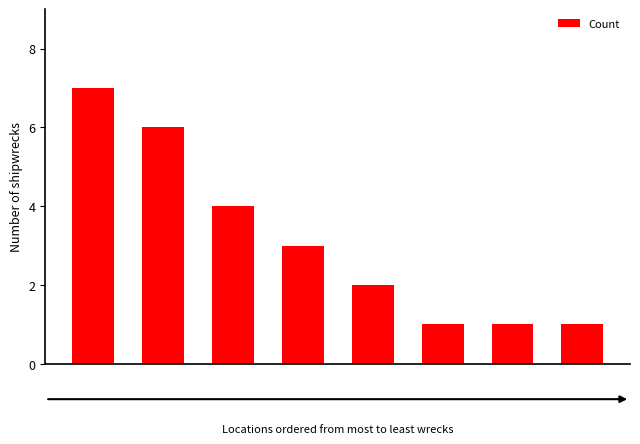

What is the greatest value displayed?

7